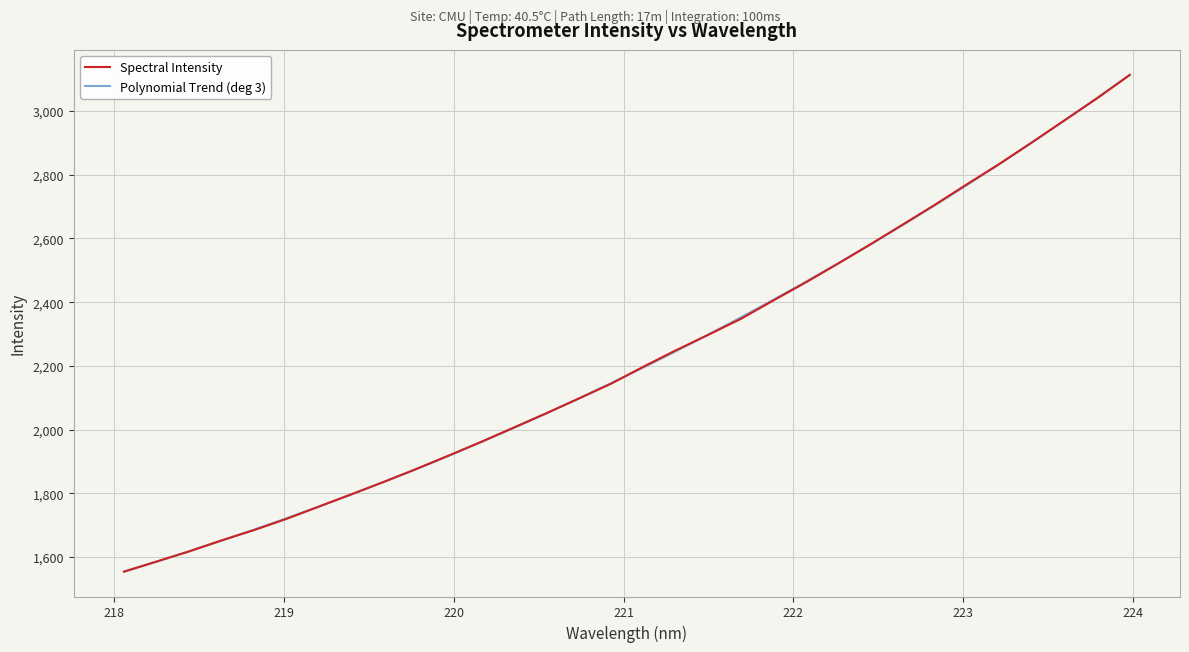

What is the greatest value displayed?

3114.2